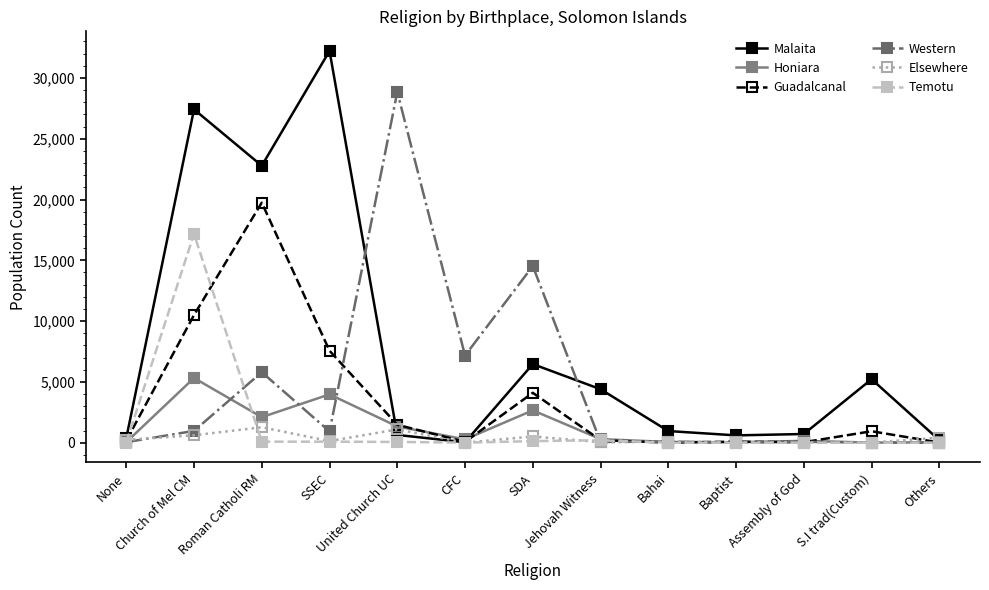

Where is the first local minimum for Guadalcanal?

CFC